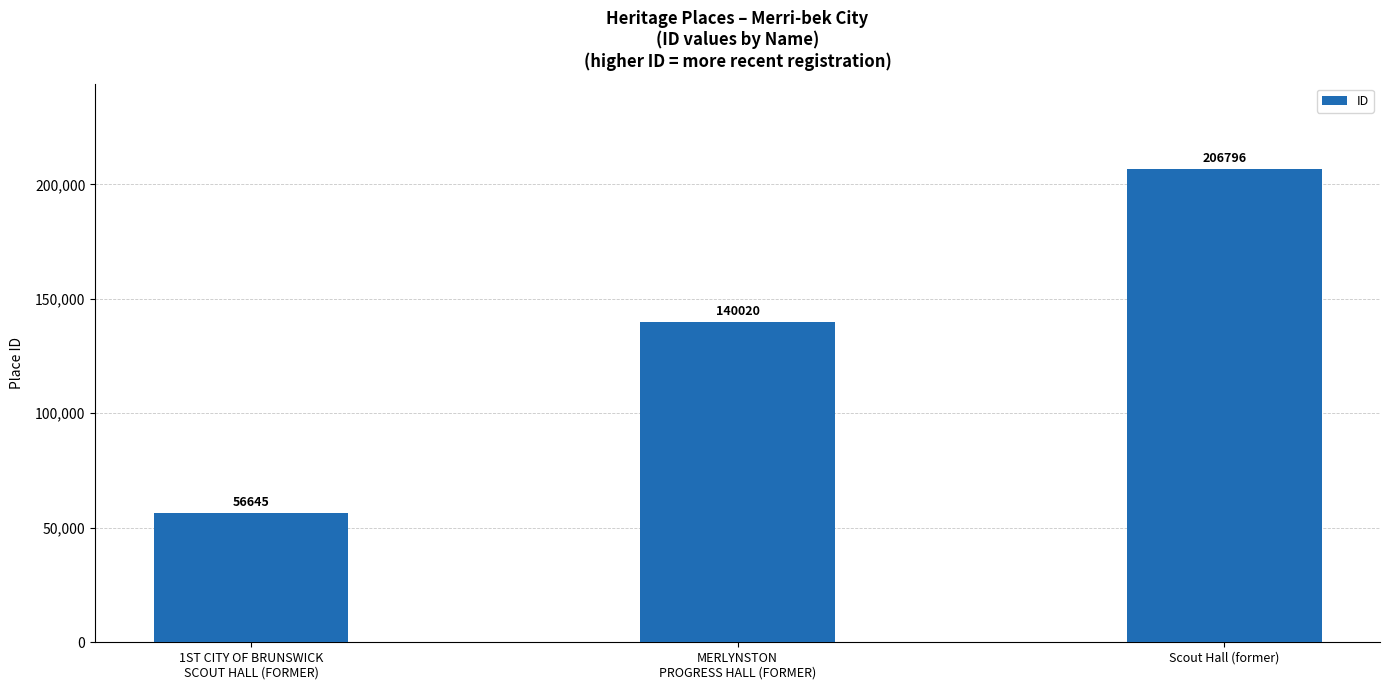

The chart shows a value of 140020 at MERLYNSTON
PROGRESS HALL (FORMER). True or false?

True